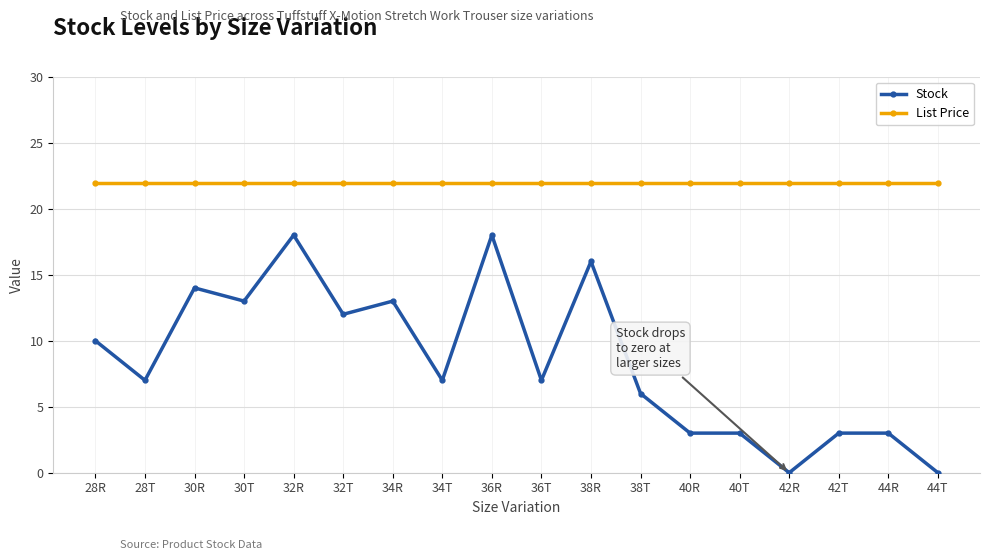

True or false: List Price and Stock cross at least once.

False